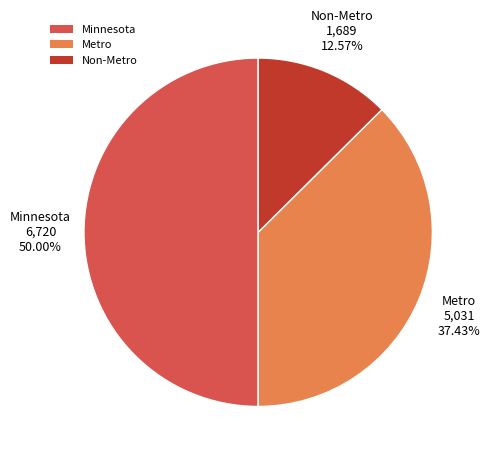

To the nearest percent, what is the difference between the Metro and Non-Metro slice percentages?

25%